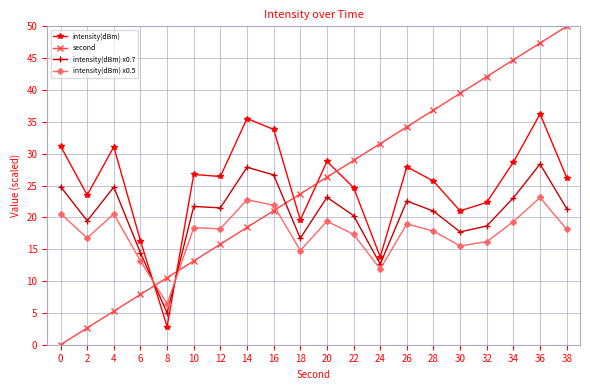

What is the value of the intensity(dBm) x0.7 point at the 20th from the left?

21.4